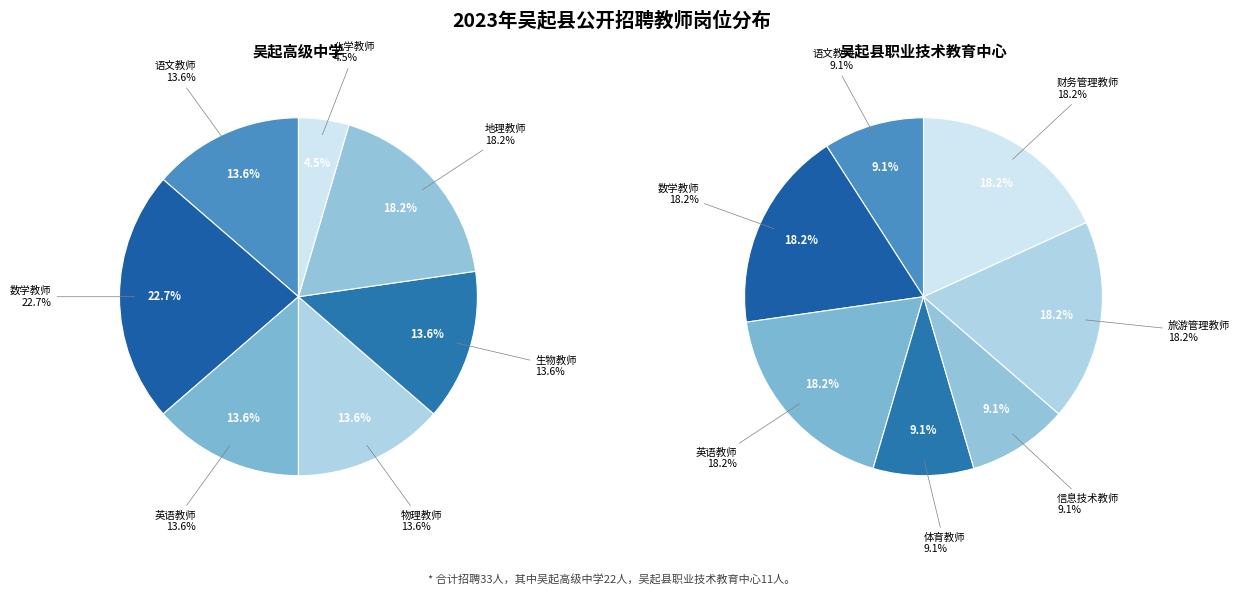

The 0 slice represents 1% of the pie. True or false?

False